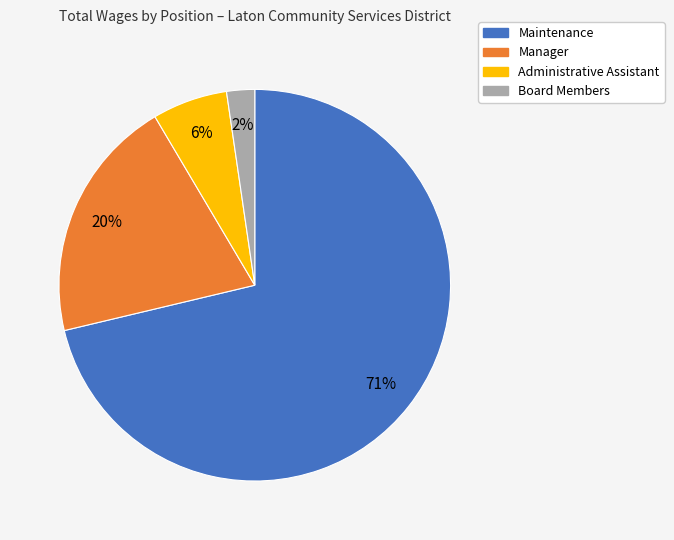

What is the smallest slice in the pie chart?

Board Members